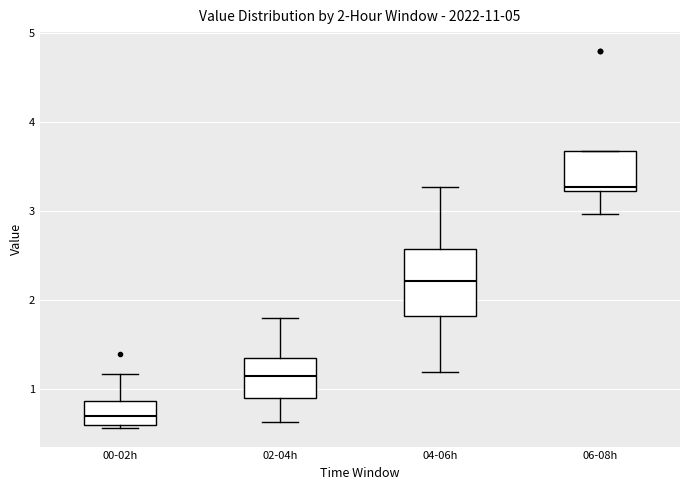

Which box is the tallest, from its lower edge to its upper edge?

04-06h